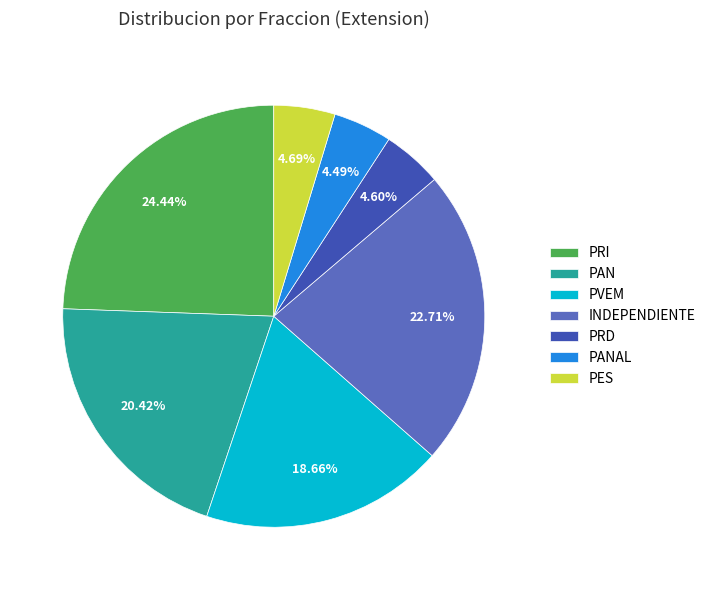

To the nearest percent, what is the difference between the largest and smallest slice percentages?

20%